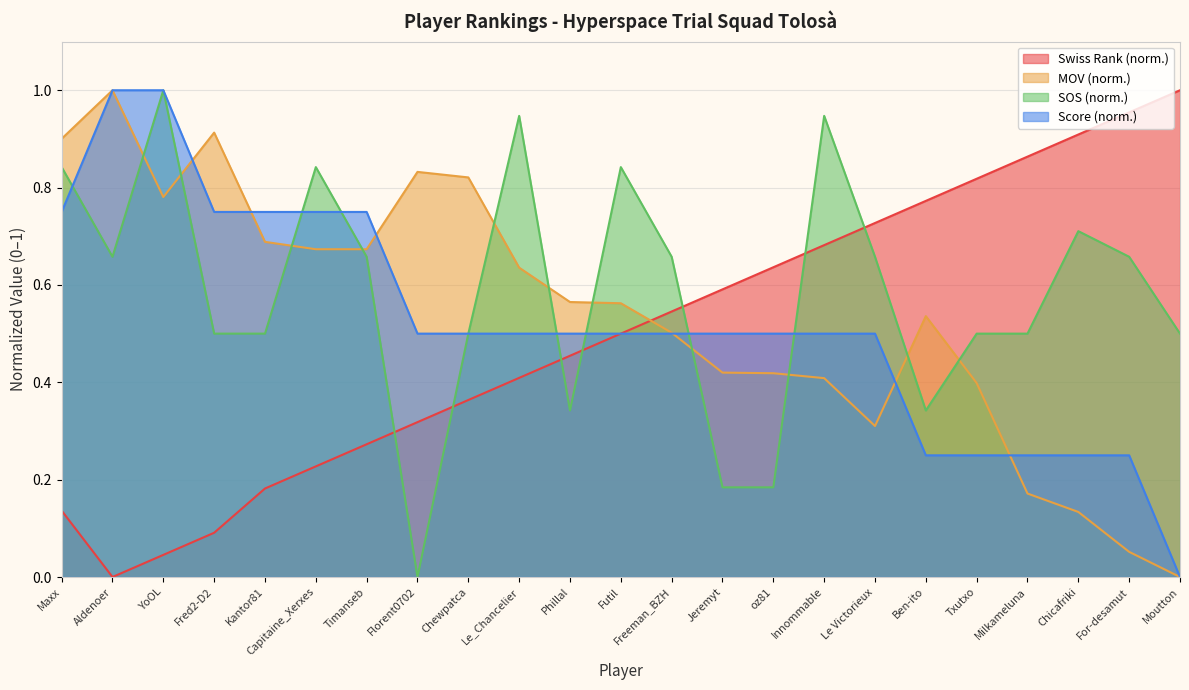

At which category is the sum across all series the highest?

YoOL